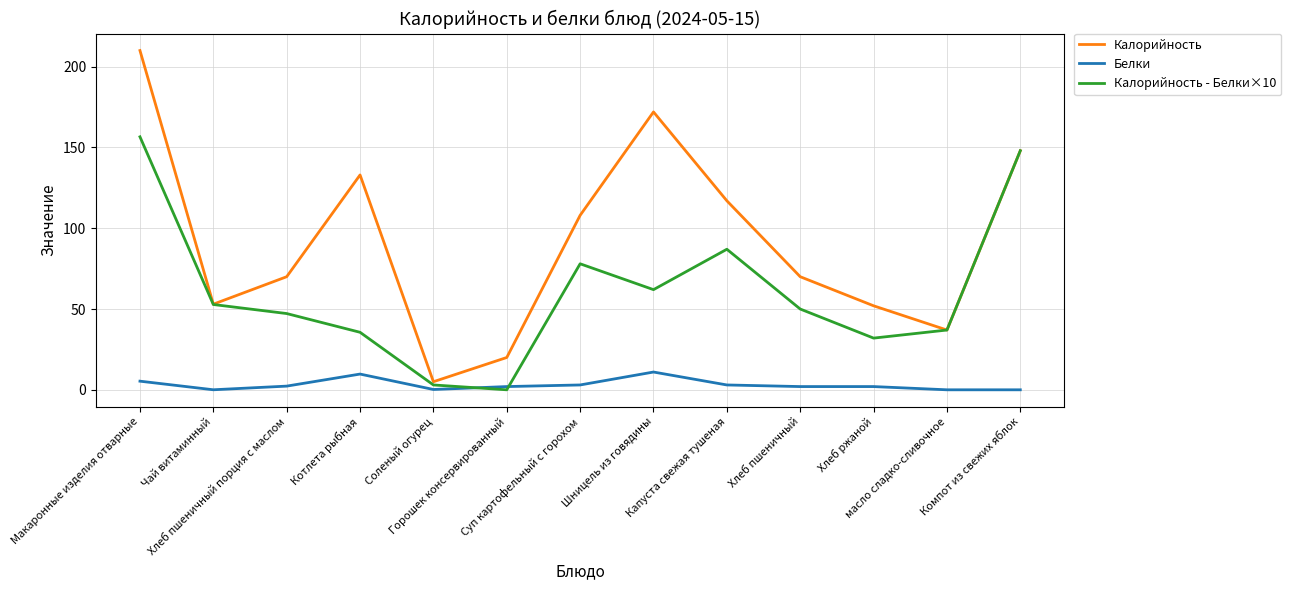

Which series changed the most between Суп картофельный с горохом and Компот из свежих яблок?

Калорийность - Белки×10